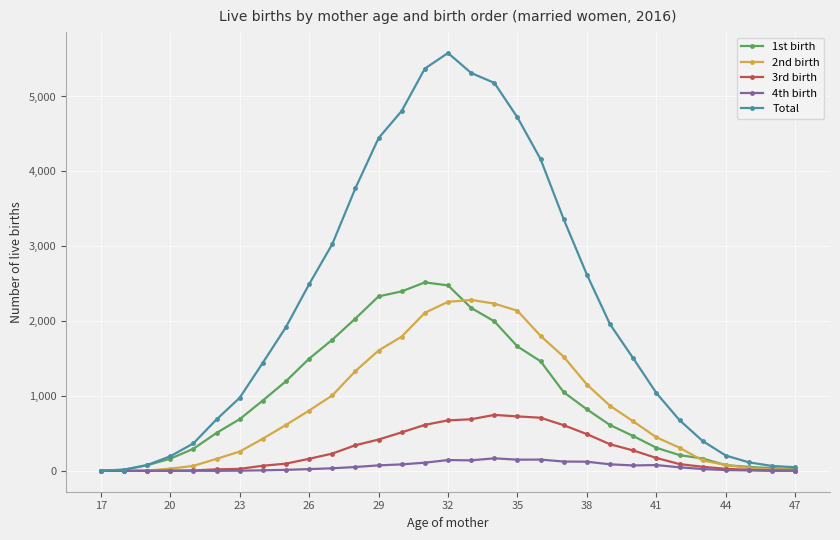

At how many categories does at least one series exceed 4320?

7